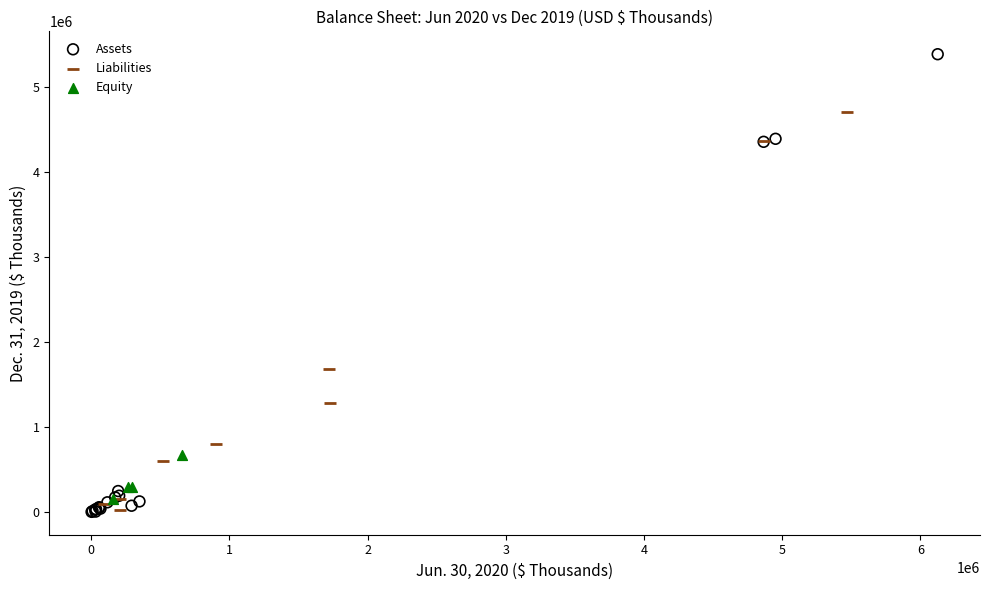

Which series has the widest spread of Y values?

Assets